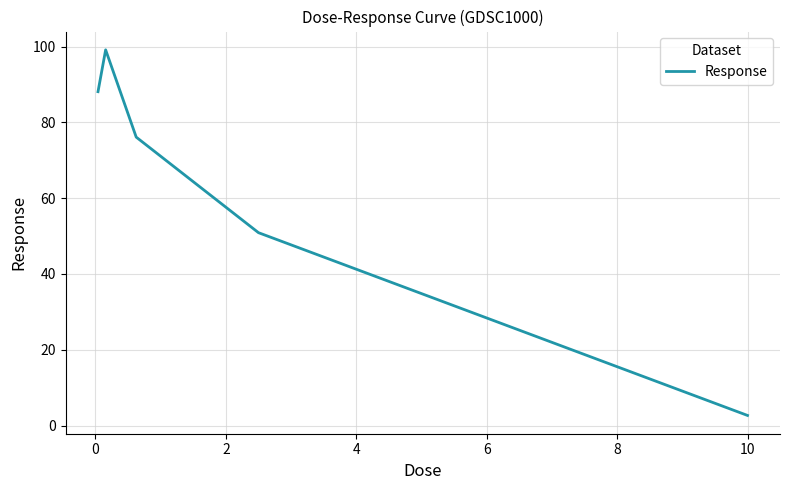

True or false: the data has more than 1 interior local peaks.

False